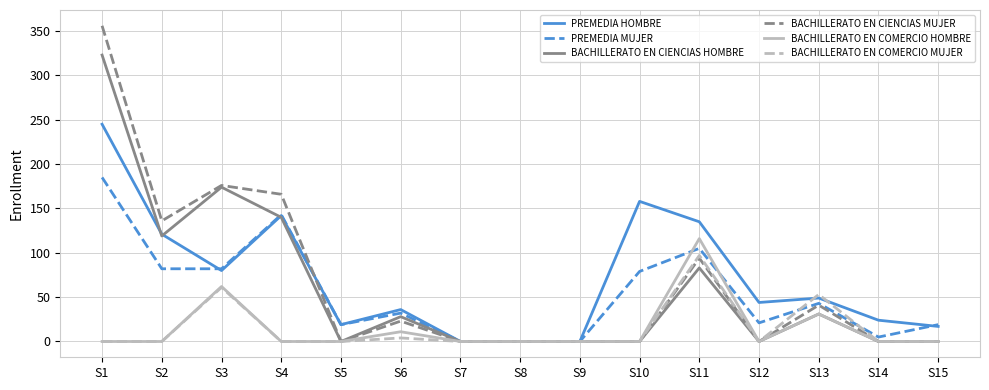

Which series has the largest total across all categories?

PREMEDIA HOMBRE